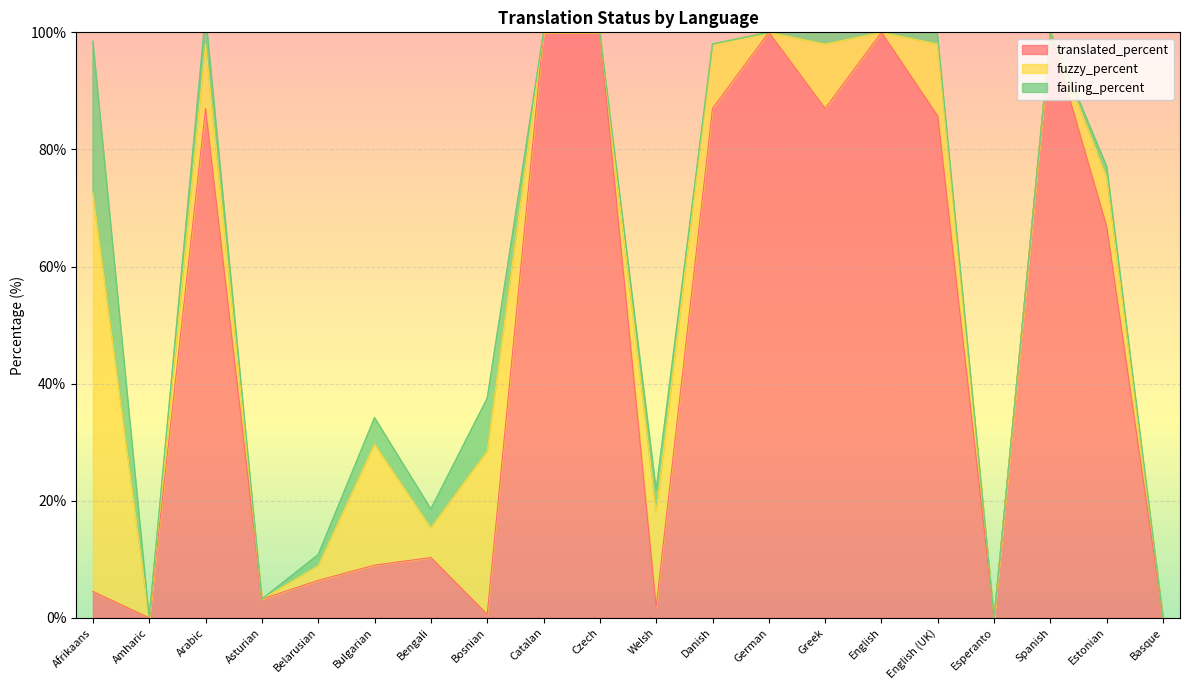

What is the approximate value of failing_percent at Arabic?

5.1